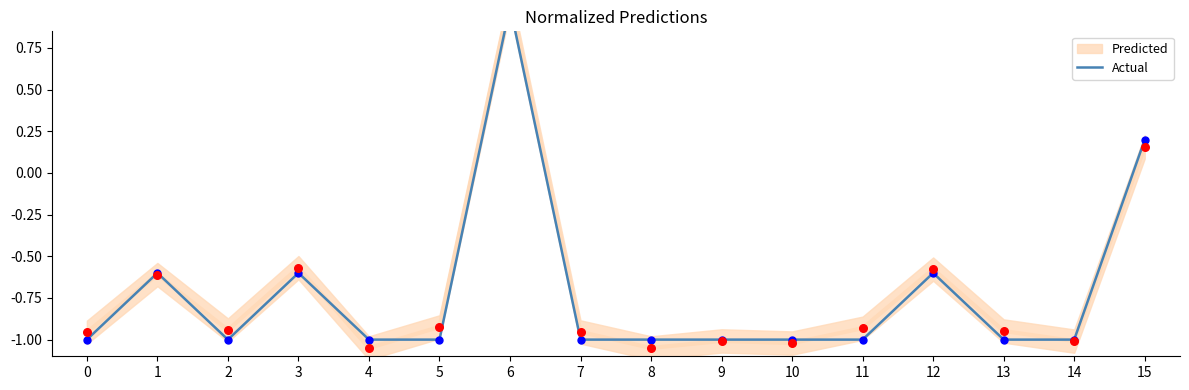

What is the change in value from 6 to 9?

-2.0